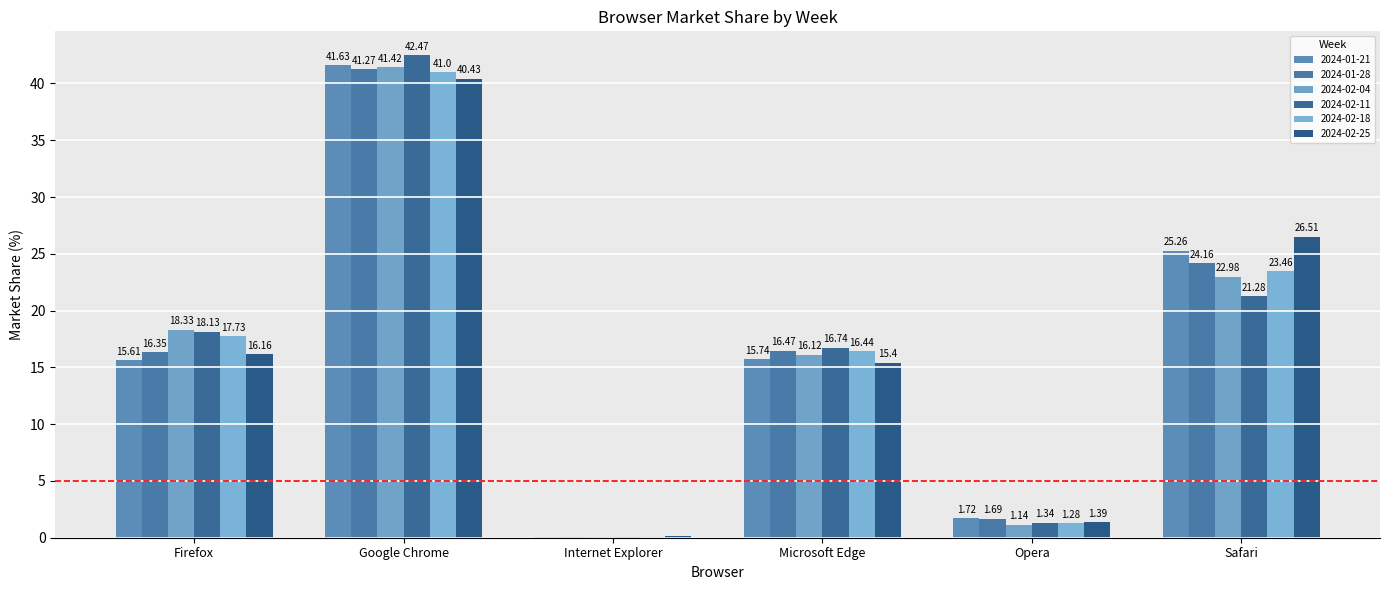

What is the total value across all series at Google Chrome?

248.2